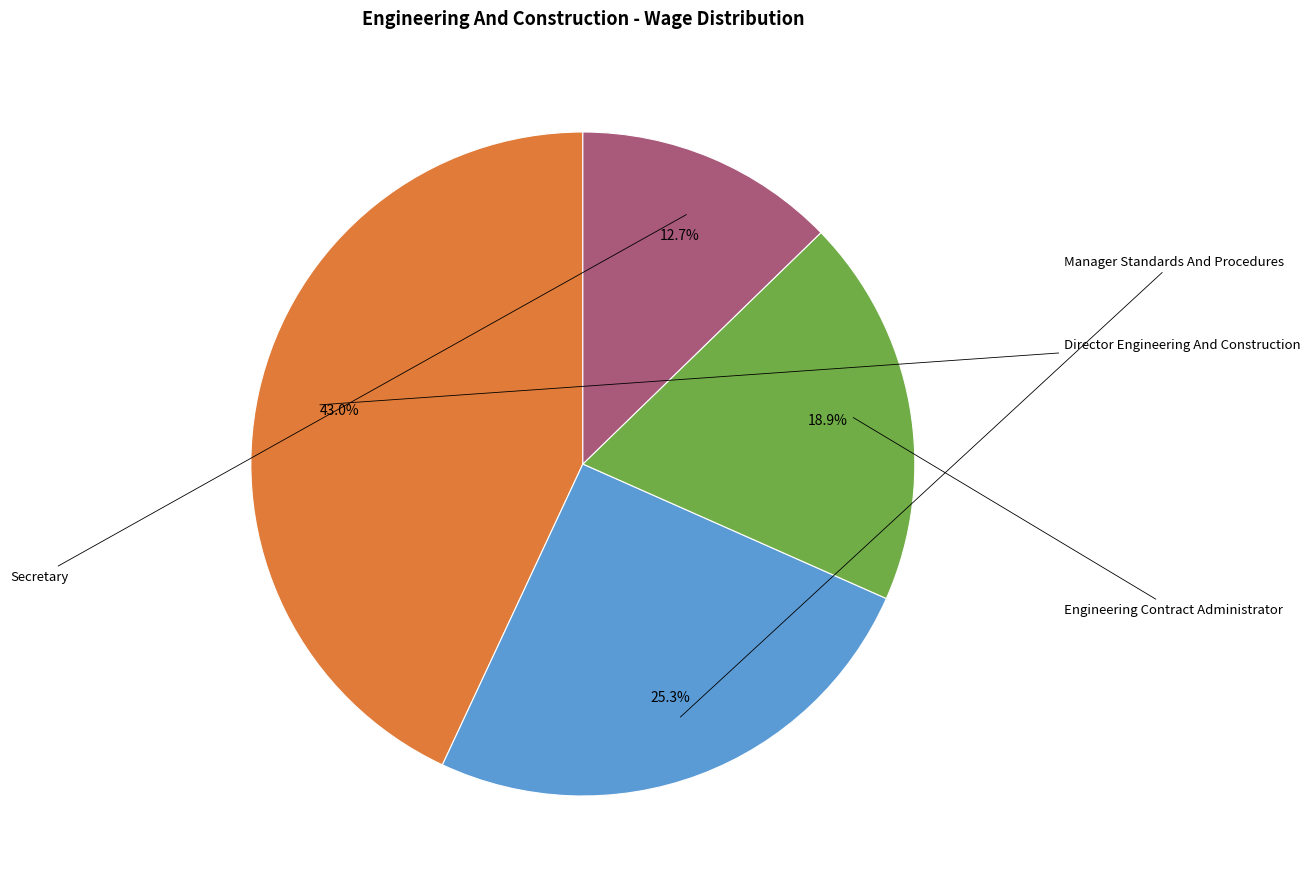

How many slices are in this pie chart?

4